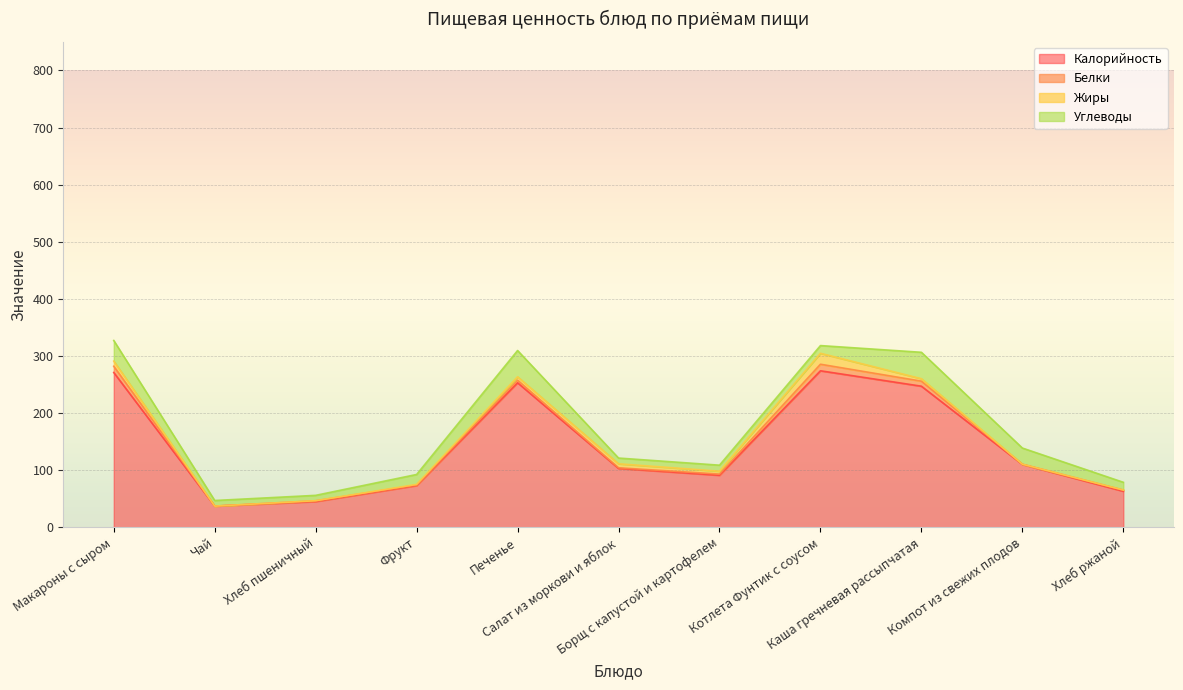

Reading left to right, extract all data points from this chart.

Калорийность: Макароны с сыром=271.0	Чай=37.0	Хлеб пшеничный=45.0	Фрукт=73.0	Печенье=253.0	Салат из моркови и яблок=103.0	Борщ с капустой и картофелем=91.0	Котлета Фунтик с соусом=274.0	Каша гречневая рассыпчатая=247.0	Компот из свежих плодов=110.0	Хлеб ржаной=63.0
Белки: Макароны с сыром=11.0	Чай=0.0	Хлеб пшеничный=1.3	Фрукт=1.0	Печенье=4.5	Салат из моркови и яблок=1.1	Борщ с капустой и картофелем=2.1	Котлета Фунтик с соусом=11.5	Каша гречневая рассыпчатая=8.8	Компот из свежих плодов=0.4	Хлеб ржаной=2.1
Жиры: Макароны с сыром=9.0	Чай=0.0	Хлеб пшеничный=0.1	Фрукт=1.0	Печенье=6.0	Салат из моркови и яблок=7.0	Борщ с капустой и картофелем=5.0	Котлета Фунтик с соусом=19.2	Каша гречневая рассыпчатая=4.3	Компот из свежих плодов=0.0	Хлеб ржаной=0.0
Углеводы: Макароны с сыром=36.1	Чай=9.8	Хлеб пшеничный=9.4	Фрукт=17.4	Печенье=46.0	Салат из моркови и яблок=10.1	Борщ с капустой и картофелем=10.6	Котлета Фунтик с соусом=13.5	Каша гречневая рассыпчатая=46.3	Компот из свежих плодов=28.3	Хлеб ржаной=13.6